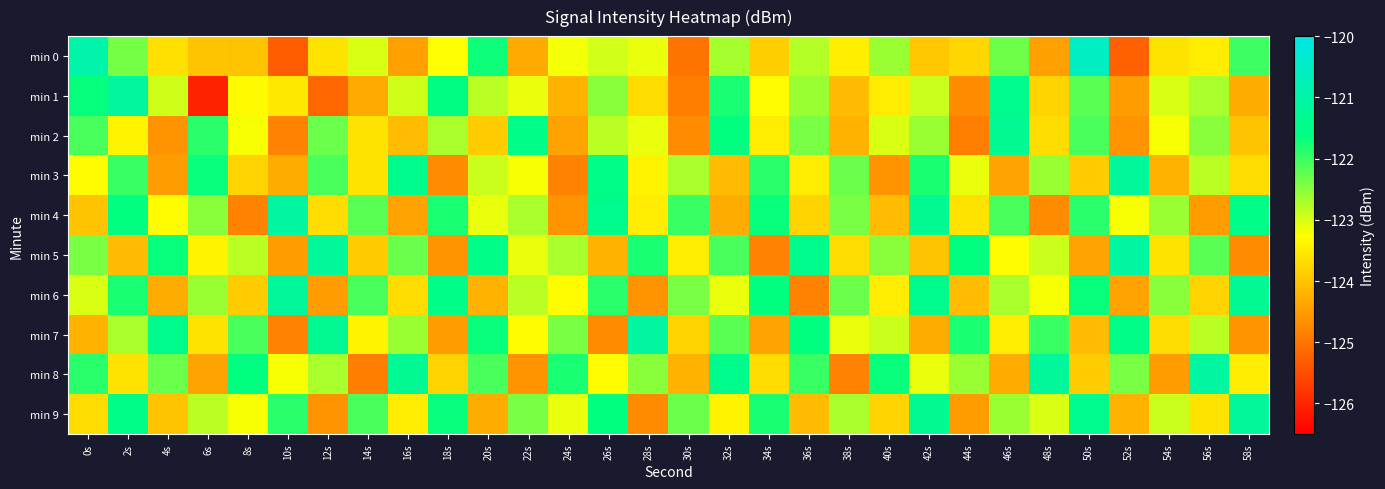

At how many categories does at least one series exceed -125?

30